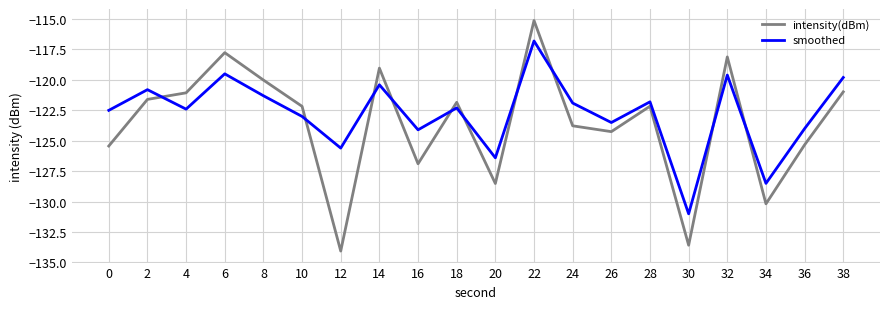

Where does the intensity(dBm) series first go above -122?

2